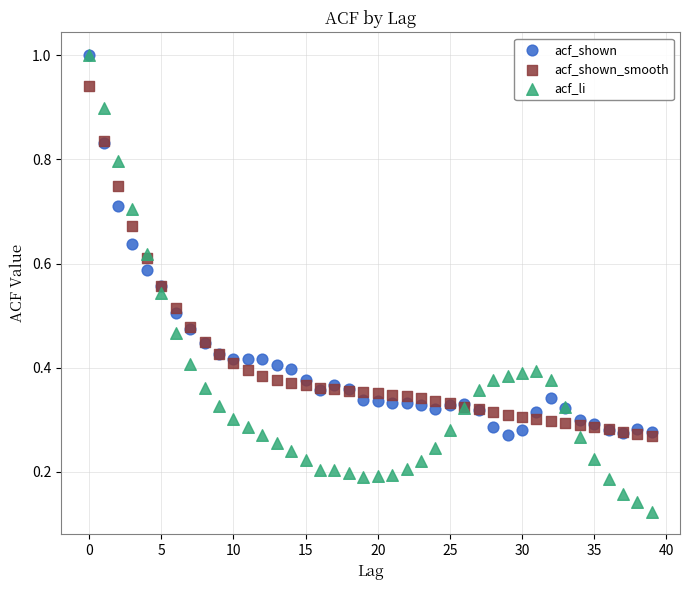

What are all the series names shown in the legend?

acf_shown, acf_shown_smooth, acf_li